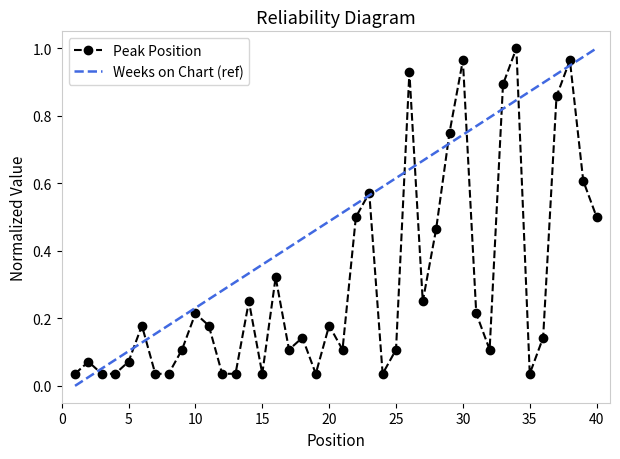

How many points are higher than both their immediate neighbors (excluding endpoints)?

12